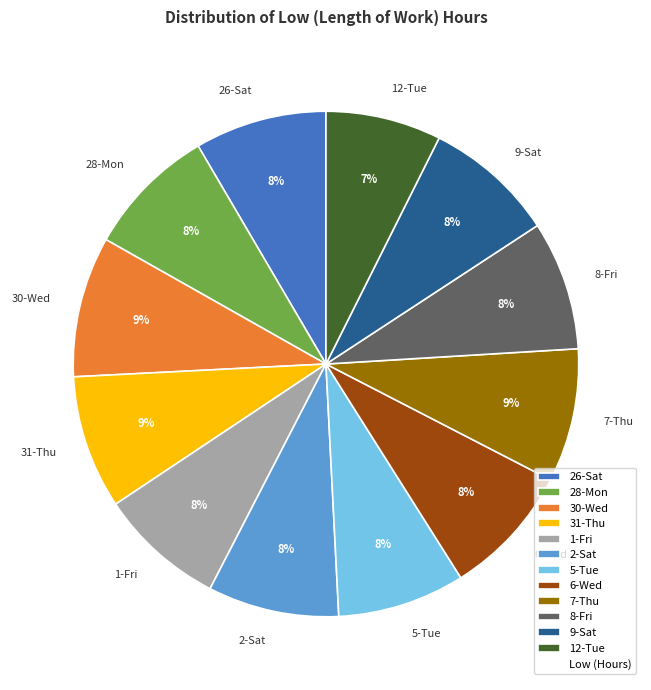

Which category has the smallest portion of the pie?

12-Tue